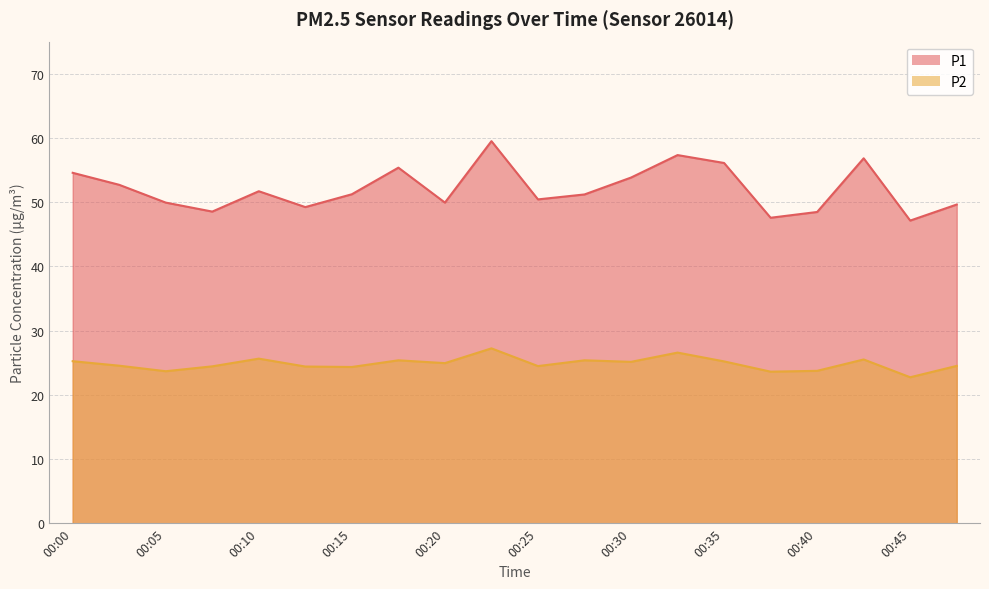

What is the highest value of the P1 series?

59.5